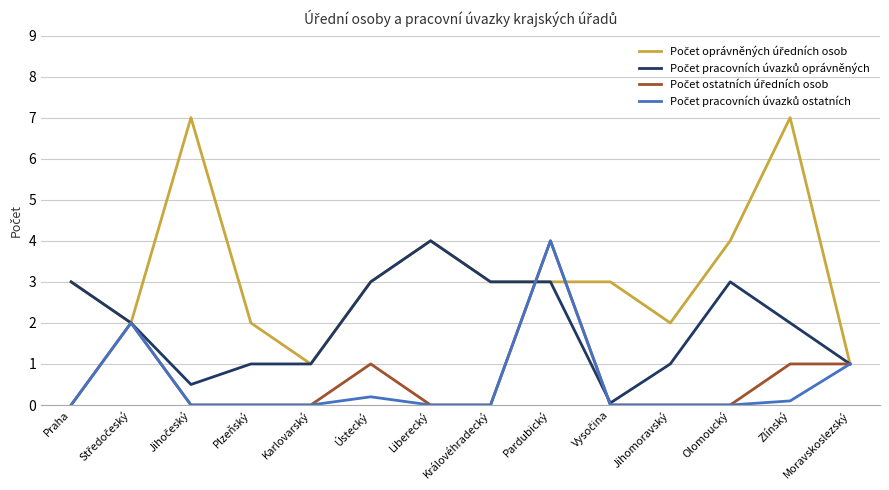

What is the greatest value displayed?

7.0